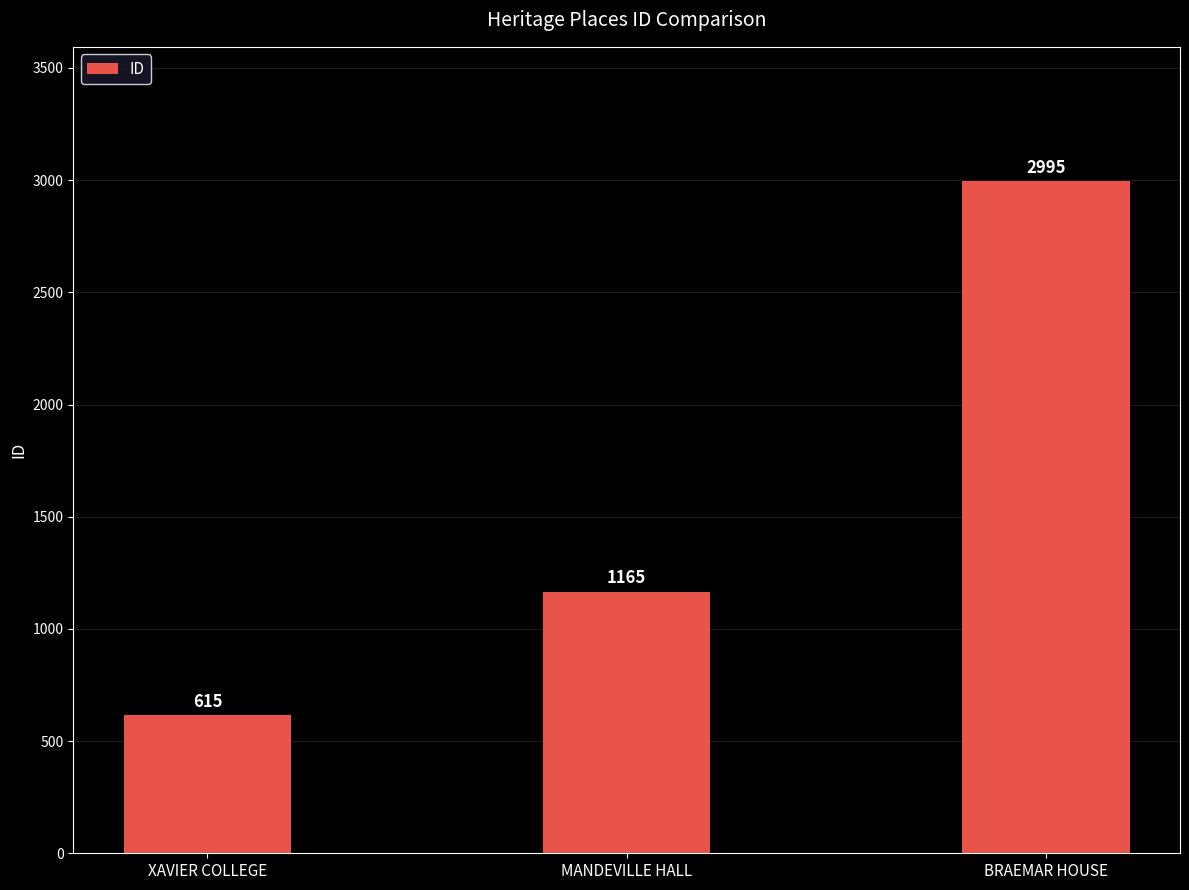

List the labels in order of value, largest first.

BRAEMAR HOUSE, MANDEVILLE HALL, XAVIER COLLEGE